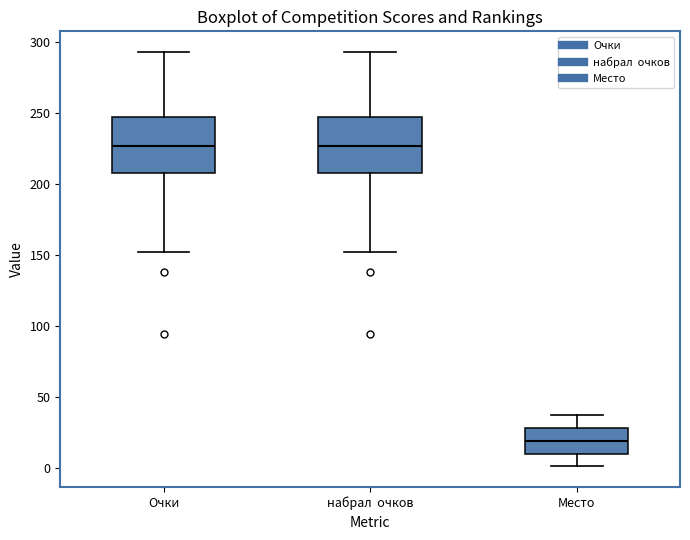

Reading left to right, read every box against the y-axis: the position of its median line, the range the box covers, and the ends of its whiskers. The values are not printed on the chart, so give them approximately, as read against the axis.

Очки: median 225, box 210 to 245, whiskers 150 to 295
набрал очков: median 225, box 210 to 245, whiskers 150 to 295
Место: median 20, box 10 to 30, whiskers 0 to 35